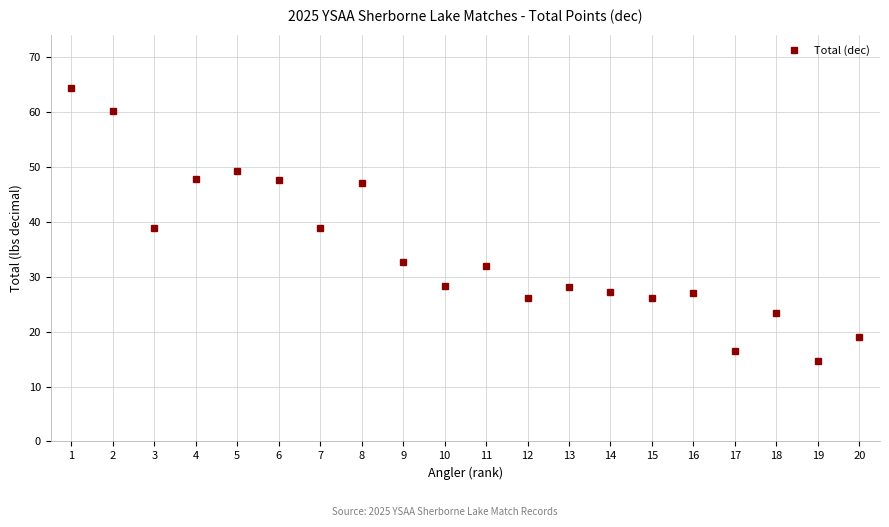

The chart shows a value of 76.4 at 4. True or false?

False